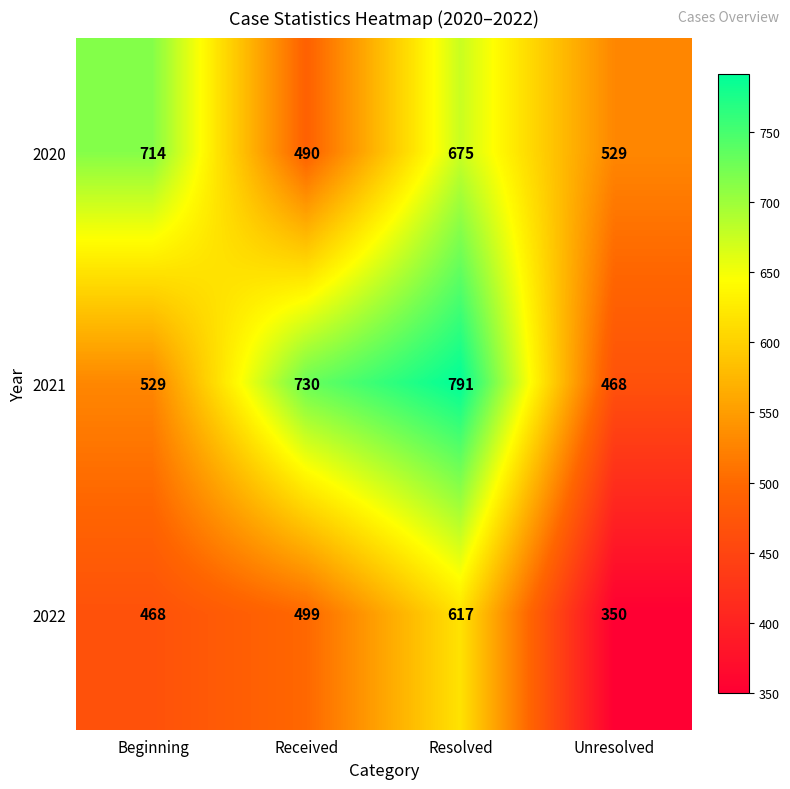

What is the total value across all series at Unresolved?

1347